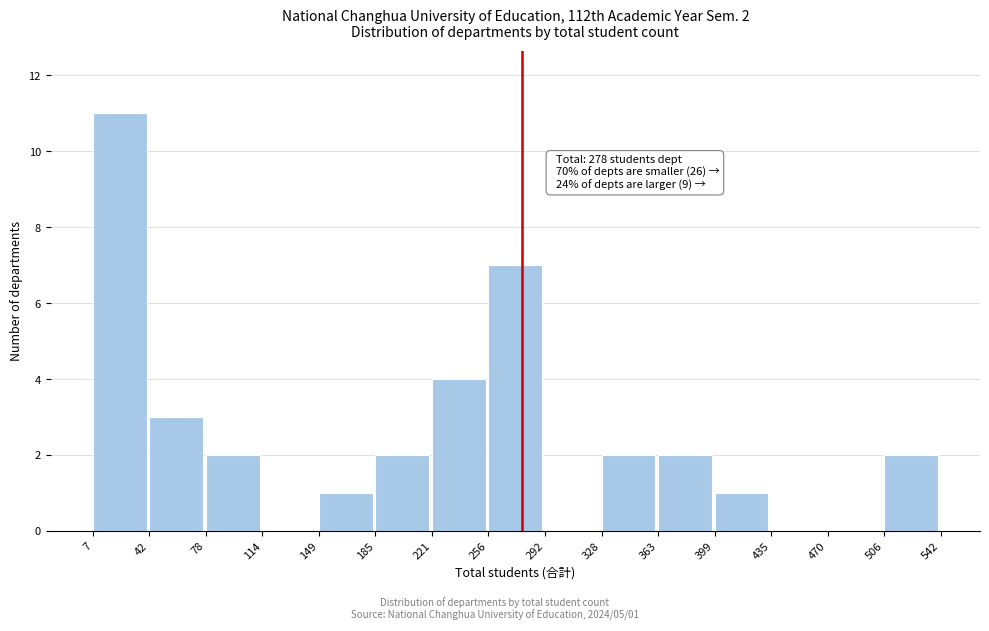

Over which range of the x-axis is the bar tallest?

7 to 42